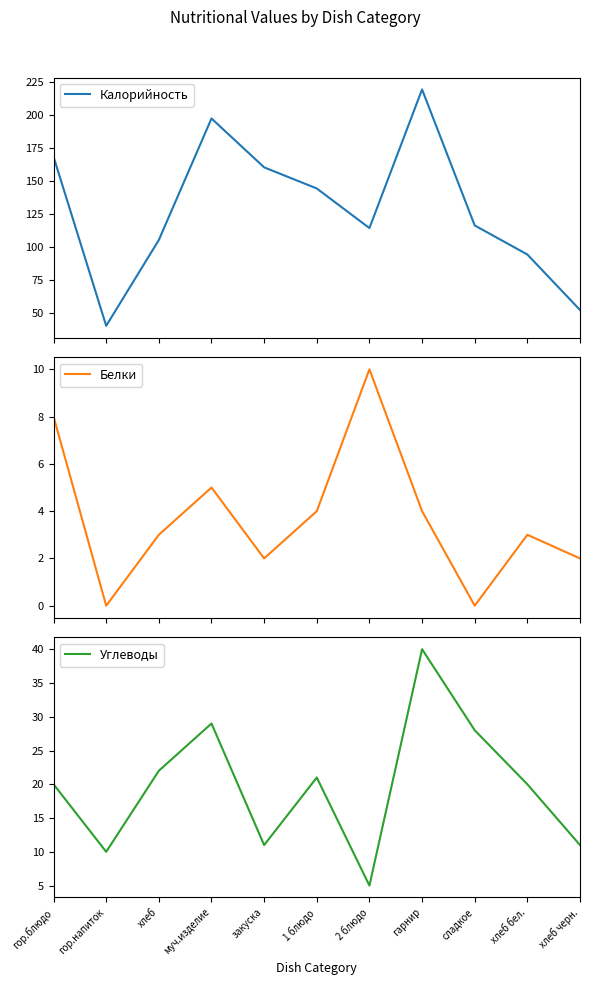

List the labels in order of Калорийность value, smallest first.

гор.напиток, хлеб черн., хлеб бел., хлеб, 2 блюдо, сладкое, 1 блюдо, закуска, гор.блюдо, муч.изделие, гарнир